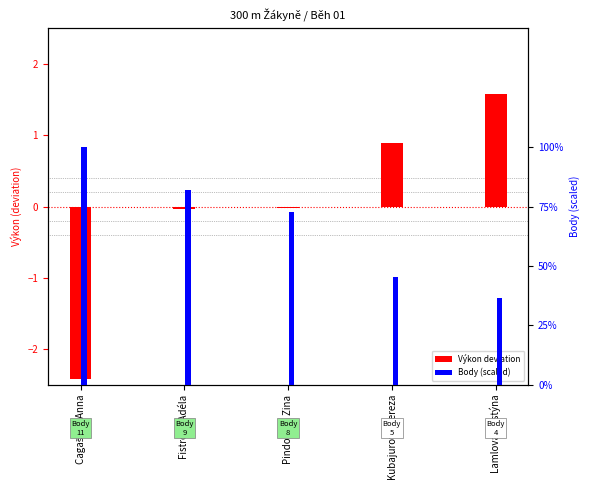

What is the difference between the highest and lowest values at Cagašová Anna?

3.4